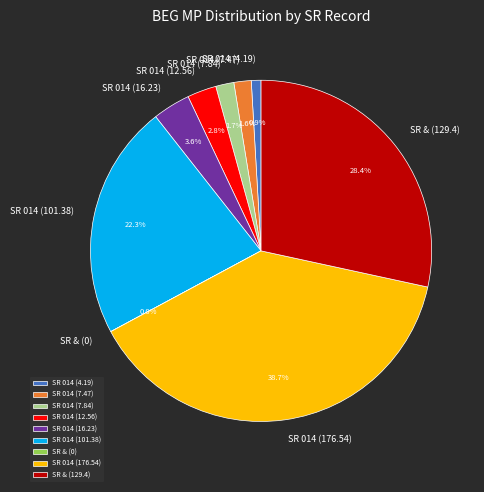

Which category has the biggest portion of the pie?

SR 014 (176.54)